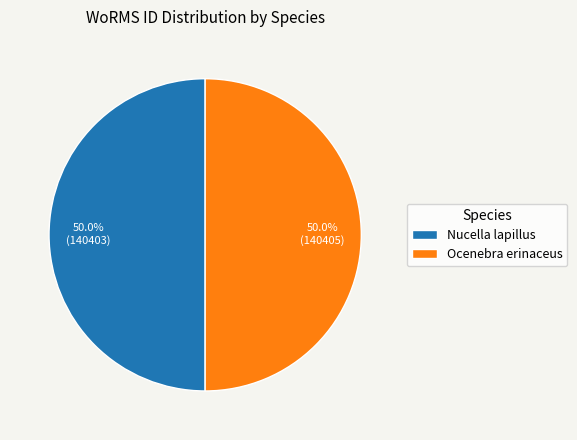

What is the ratio of the value at Ocenebra erinaceus to the value at Nucella lapillus?

1.0